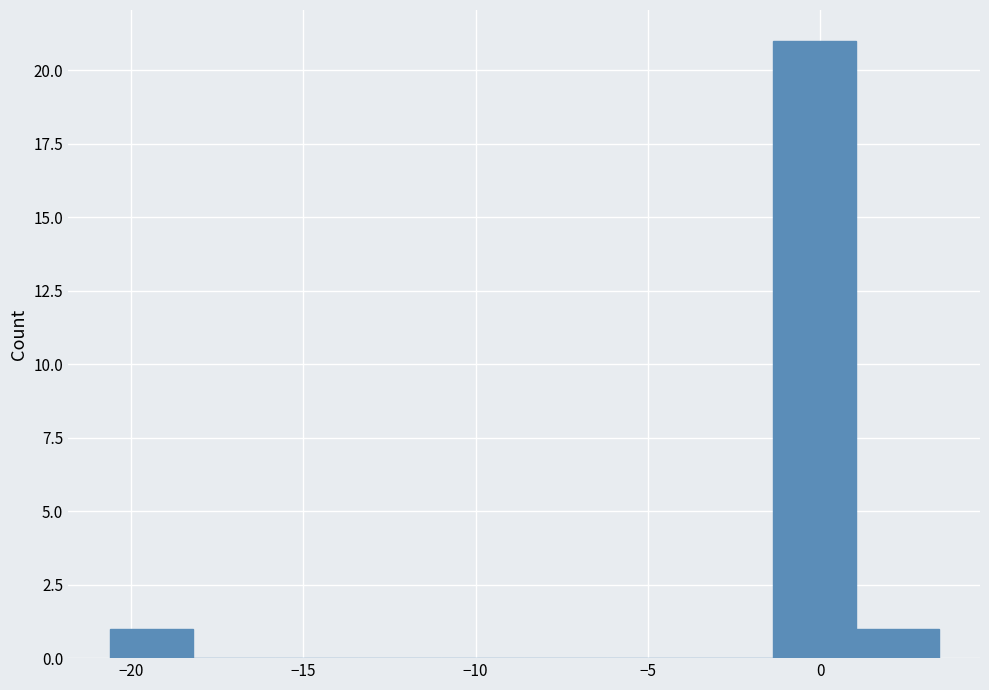

How tall is the bar that spans -20.5 to -18.0 on the x-axis? Neither the bar edges nor the heights are printed on the chart, so give them approximately, as read against the axes.

1